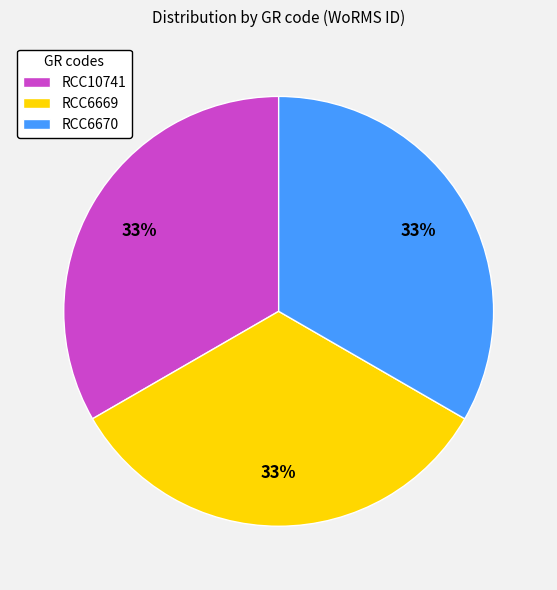

Does RCC10741 represent more than half of the total?

No